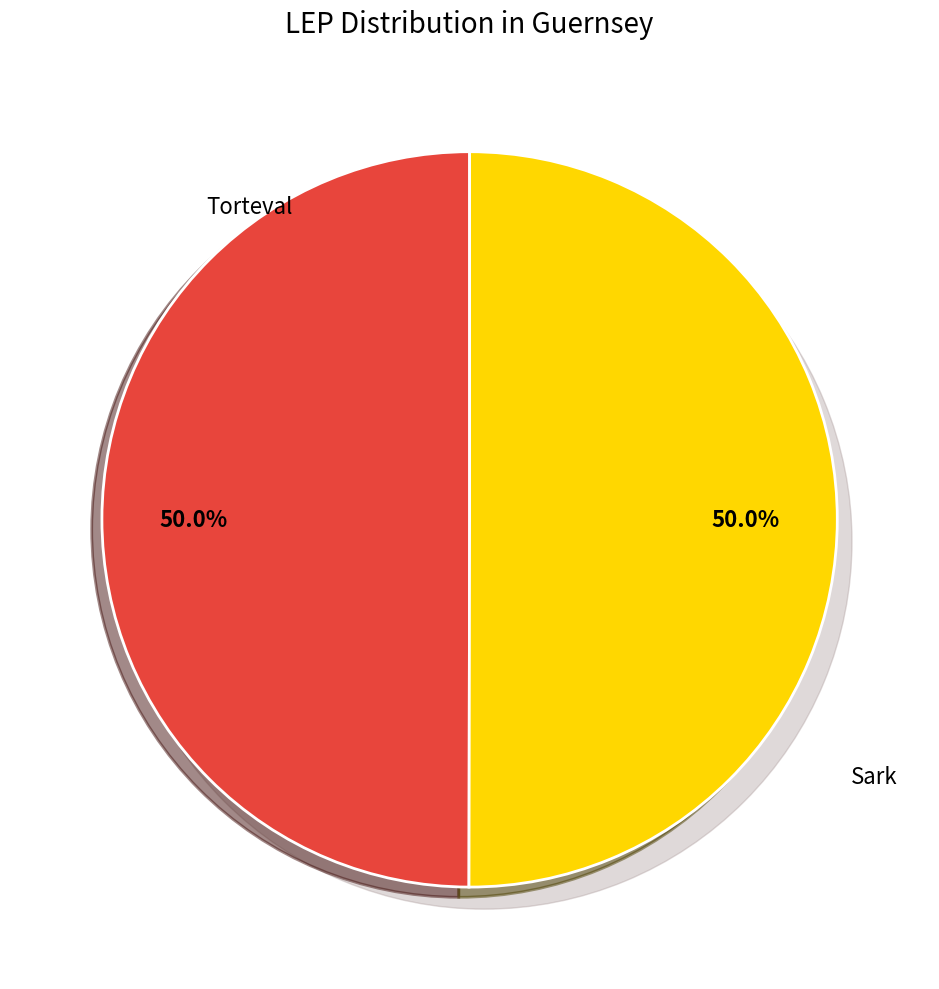

Which category has the biggest portion of the pie?

Sark